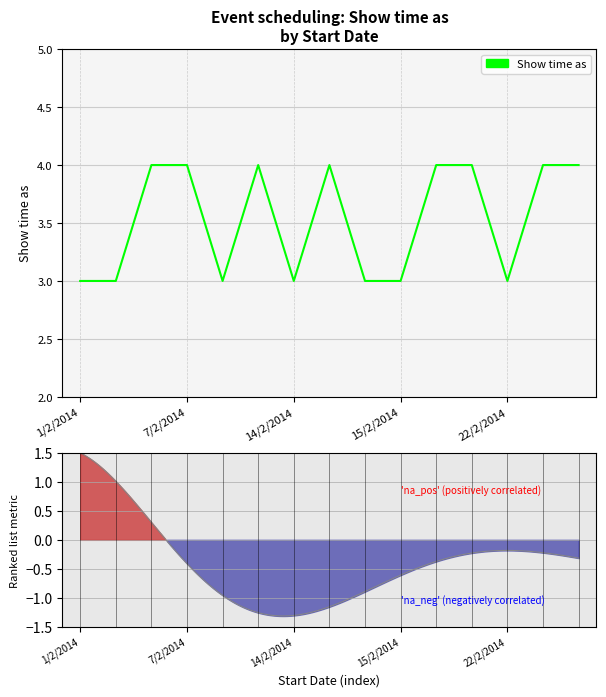

How many points are lower than both their immediate neighbors (excluding endpoints)?

3